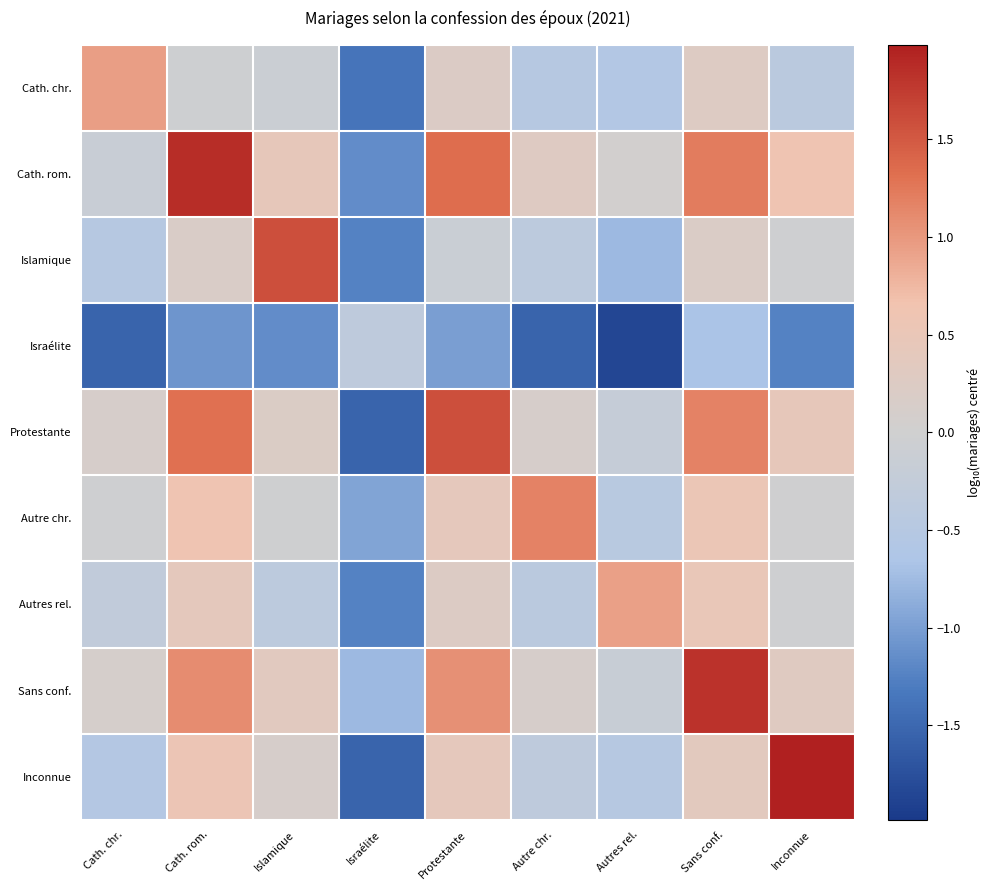

Reading left to right, what are all the values shown in this chart?

Cath. chr.: Cath. chr.=0.9	Cath. rom.=-0.1	Islamique=-0.1	Israélite=-1.4	Protestante=0.2	Autre chr.=-0.5	Autres rel.=-0.5	Sans conf.=0.3	Inconnue=-0.4
Cath. rom.: Cath. chr.=-0.1	Cath. rom.=1.9	Islamique=0.4	Israélite=-1.2	Protestante=1.3	Autre chr.=0.3	Autres rel.=0.0	Sans conf.=1.2	Inconnue=0.6
Islamique: Cath. chr.=-0.5	Cath. rom.=0.2	Islamique=1.6	Israélite=-1.2	Protestante=-0.1	Autre chr.=-0.4	Autres rel.=-0.8	Sans conf.=0.2	Inconnue=-0.0
Israélite: Cath. chr.=-1.5	Cath. rom.=-1.1	Islamique=-1.2	Israélite=-0.3	Protestante=-1.0	Autre chr.=-1.5	Autres rel.=-1.9	Sans conf.=-0.7	Inconnue=-1.2
Protestante: Cath. chr.=0.1	Cath. rom.=1.3	Islamique=0.2	Israélite=-1.5	Protestante=1.6	Autre chr.=0.1	Autres rel.=-0.2	Sans conf.=1.2	Inconnue=0.4
Autre chr.: Cath. chr.=-0.0	Cath. rom.=0.6	Islamique=-0.0	Israélite=-0.9	Protestante=0.4	Autre chr.=1.2	Autres rel.=-0.5	Sans conf.=0.5	Inconnue=-0.0
Autres rel.: Cath. chr.=-0.3	Cath. rom.=0.4	Islamique=-0.4	Israélite=-1.2	Protestante=0.2	Autre chr.=-0.4	Autres rel.=0.9	Sans conf.=0.5	Inconnue=-0.0
Sans conf.: Cath. chr.=0.1	Cath. rom.=1.1	Islamique=0.3	Israélite=-0.8	Protestante=1.1	Autre chr.=0.1	Autres rel.=-0.2	Sans conf.=1.8	Inconnue=0.3
Inconnue: Cath. chr.=-0.5	Cath. rom.=0.5	Islamique=0.1	Israélite=-1.5	Protestante=0.4	Autre chr.=-0.3	Autres rel.=-0.5	Sans conf.=0.4	Inconnue=2.0